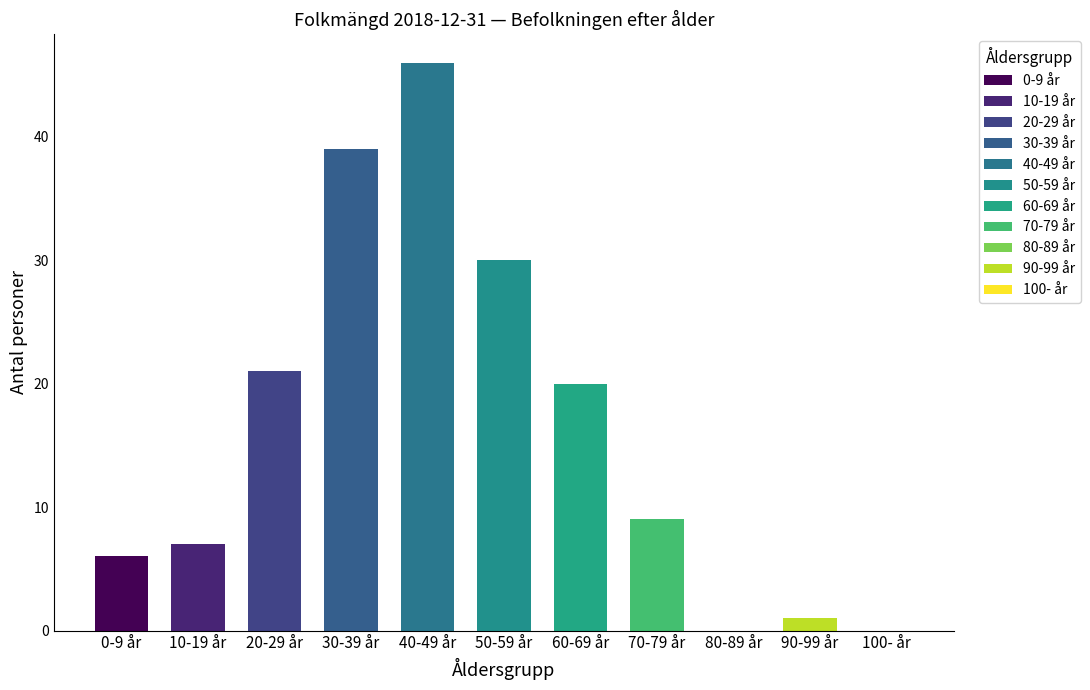

What is the label of the 11th bar from the right?

0-9 år